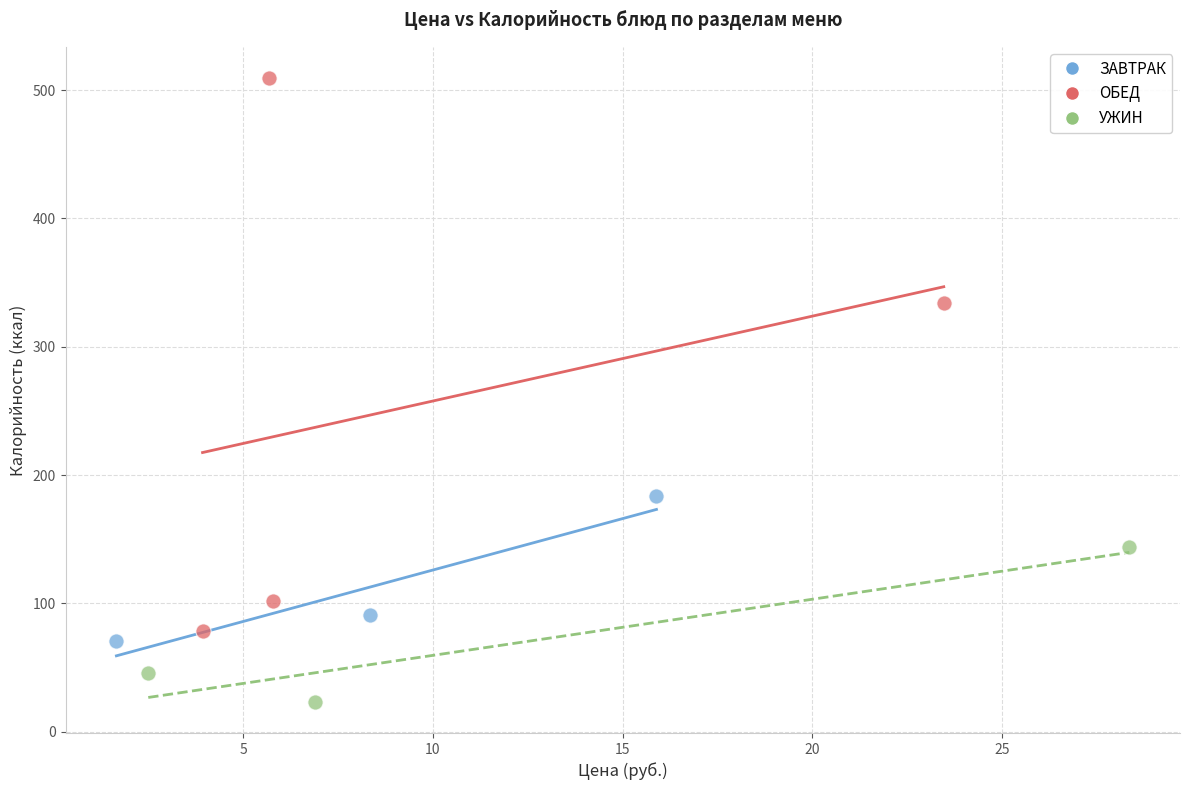

Which series has the widest spread of Y values?

ОБЕД